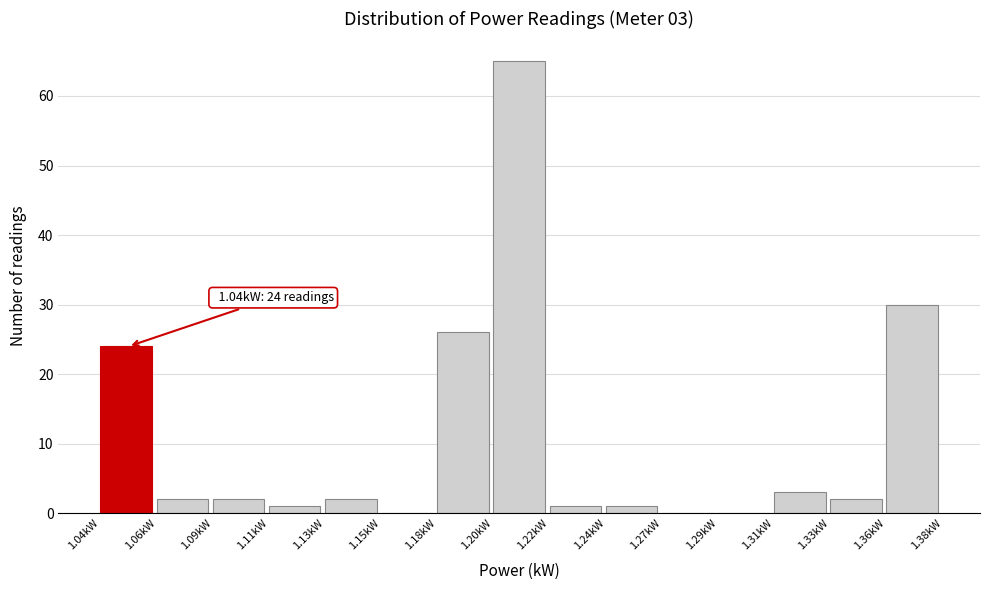

Reading left to right, extract all data points from this chart.

1.04kW=24	1.06kW=2	1.09kW=2	1.11kW=1	1.13kW=2	1.15kW=0	1.18kW=26	1.20kW=65	1.22kW=1	1.24kW=1	1.27kW=0	1.29kW=0	1.31kW=3	1.33kW=2	1.36kW=30